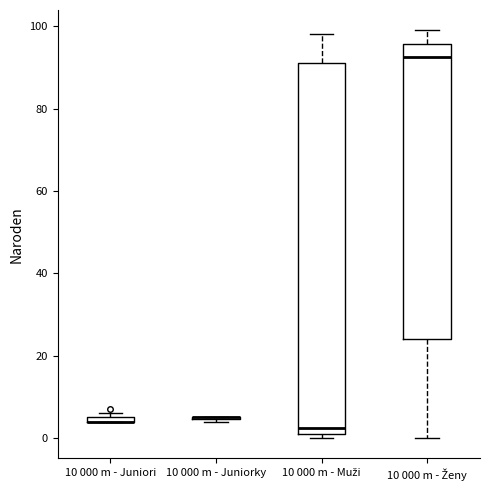

Where is the lower edge of the box for 10 000 m - Juniori on the y-axis? The values are not printed on the chart, so give them approximately, as read against the axis.

4